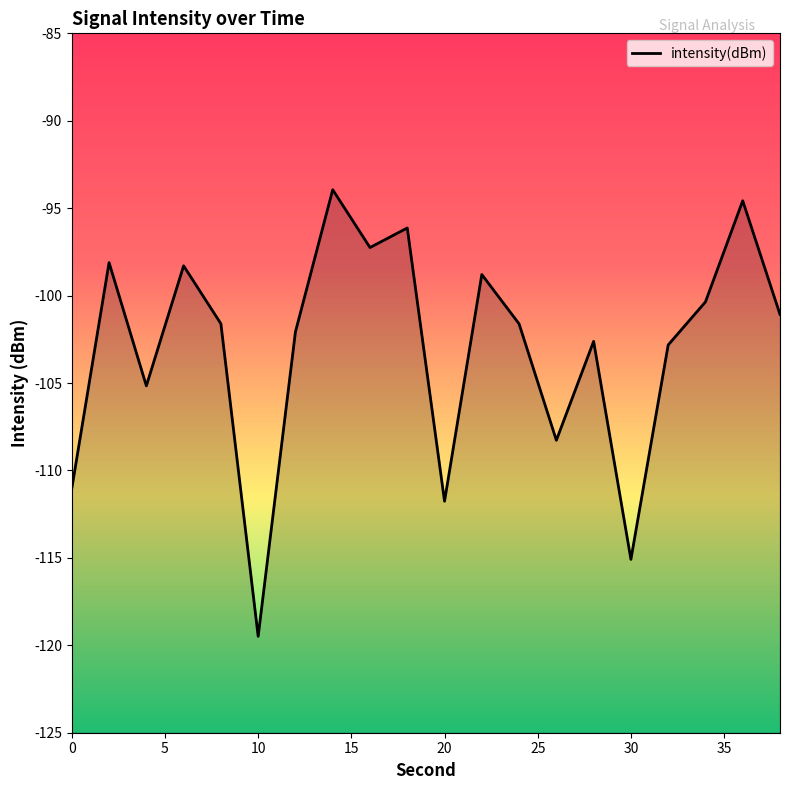

Reading left to right, transcribe all the data shown in this chart.

-111.0	-98.1	-105.2	-98.3	-101.6	-119.5	-102.1	-93.9	-97.3	-96.1	-111.8	-98.8	-101.6	-108.3	-102.6	-115.1	-102.8	-100.4	-94.6	-101.1